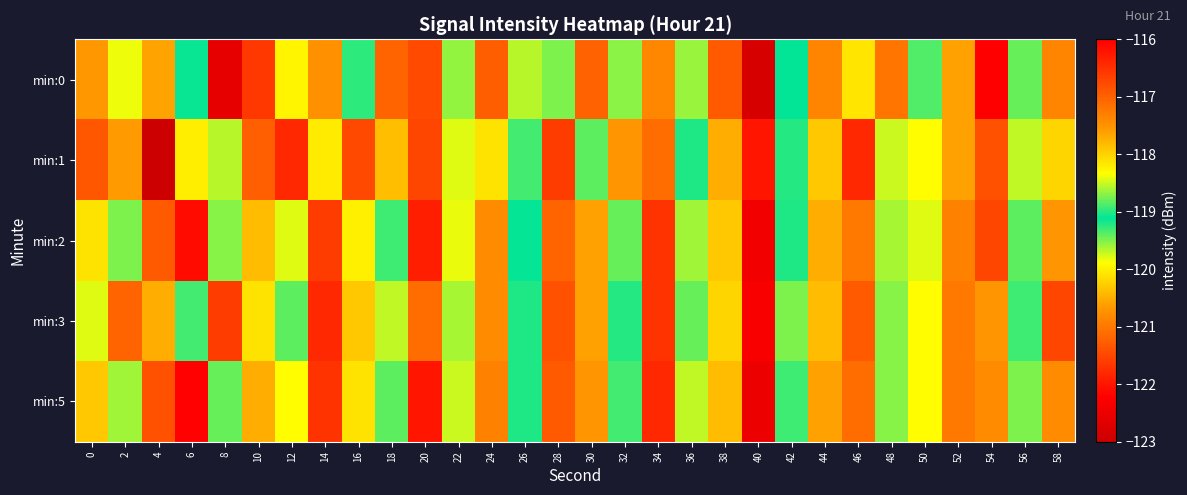

Reading left to right, transcribe all the data shown in this chart.

min:0: 0=-120.7	2=-119.8	4=-120.6	6=-119.1	8=-122.6	10=-121.6	12=-118.3	14=-120.7	16=-119.0	18=-121.2	20=-116.8	22=-119.6	24=-117.0	26=-119.7	28=-119.5	30=-121.2	32=-119.5	34=-120.8	36=-119.6	38=-121.3	40=-122.8	42=-119.1	44=-120.9	46=-120.1	48=-121.0	50=-118.9	52=-120.6	54=-122.2	56=-118.8	58=-120.9
min:1: 0=-121.3	2=-120.7	4=-123.0	6=-118.2	8=-119.7	10=-121.2	12=-121.8	14=-120.0	16=-121.5	18=-120.4	20=-121.5	22=-119.8	24=-120.1	26=-118.9	28=-121.6	30=-119.4	32=-120.7	34=-121.1	36=-119.2	38=-120.5	40=-122.0	42=-119.0	44=-120.3	46=-121.8	48=-118.5	50=-119.9	52=-120.6	54=-121.4	56=-119.7	58=-120.2
min:2: 0=-120.1	2=-119.5	4=-121.3	6=-122.1	8=-118.7	10=-120.4	12=-119.8	14=-121.6	16=-120.0	18=-119.3	20=-121.9	22=-118.4	24=-120.8	26=-119.1	28=-121.2	30=-120.6	32=-118.8	34=-121.7	36=-119.6	38=-120.3	40=-122.4	42=-119.2	44=-120.5	46=-121.0	48=-118.6	50=-119.8	52=-120.9	54=-121.5	56=-119.4	58=-120.7
min:3: 0=-119.8	2=-121.2	4=-120.5	6=-118.9	8=-121.6	10=-120.1	12=-119.4	14=-121.8	16=-120.3	18=-119.7	20=-121.1	22=-118.6	24=-120.8	26=-119.2	28=-121.4	30=-120.6	32=-119.0	34=-121.7	36=-118.8	38=-120.2	40=-122.3	42=-119.5	44=-120.4	46=-121.3	48=-118.7	50=-119.9	52=-121.0	54=-120.7	56=-119.3	58=-121.5
min:5: 0=-120.3	2=-119.6	4=-121.4	6=-122.2	8=-118.8	10=-120.5	12=-119.9	14=-121.7	16=-120.1	18=-119.4	20=-122.0	22=-118.5	24=-120.9	26=-119.2	28=-121.3	30=-120.7	32=-118.9	34=-121.8	36=-119.7	38=-120.4	40=-122.5	42=-119.3	44=-120.6	46=-121.1	48=-118.7	50=-119.9	52=-121.0	54=-120.8	56=-119.5	58=-120.8